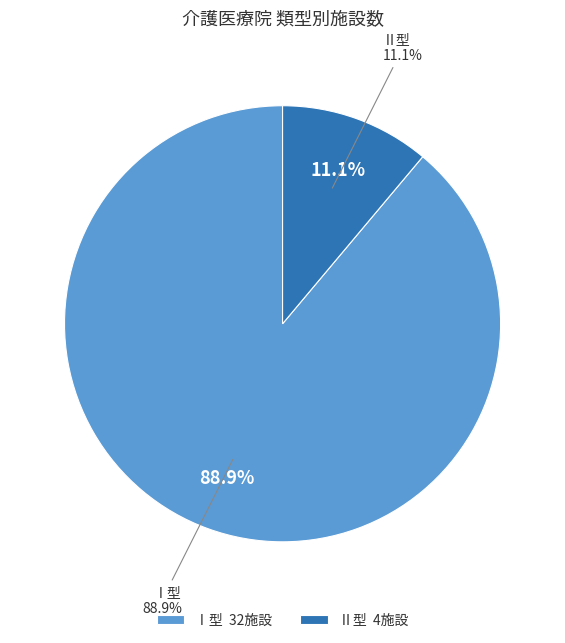

Which has a higher value, Ⅱ or Ⅰ?

Ⅰ